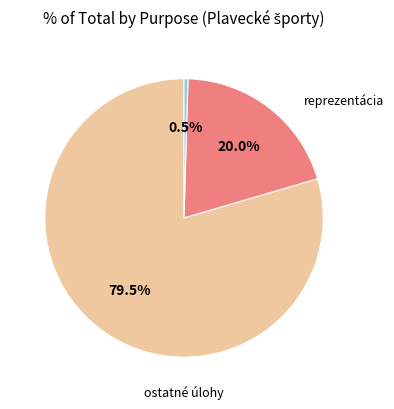

Does any single category account for the majority?

Yes